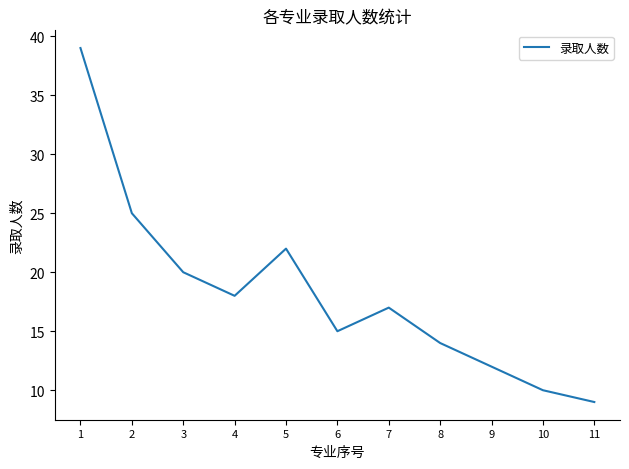

What is the sum of all values?

201